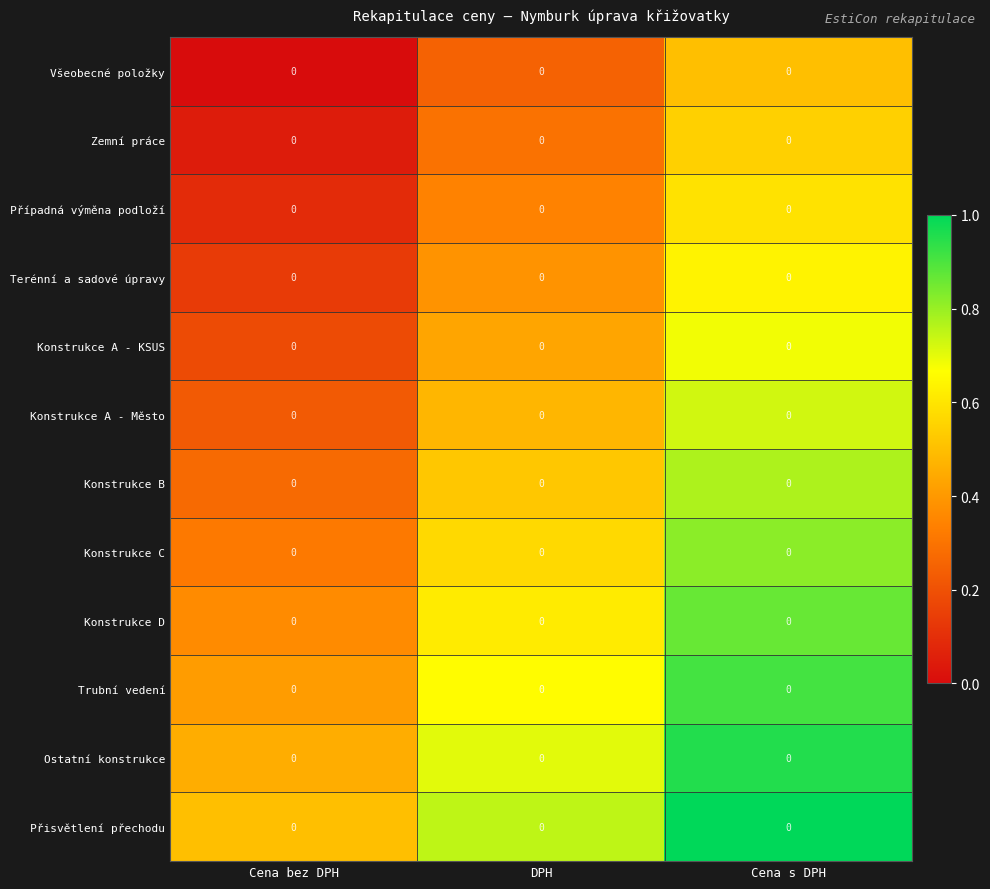

What is the sum of the Konstrukce C values at DPH and Cena s DPH?

1.4